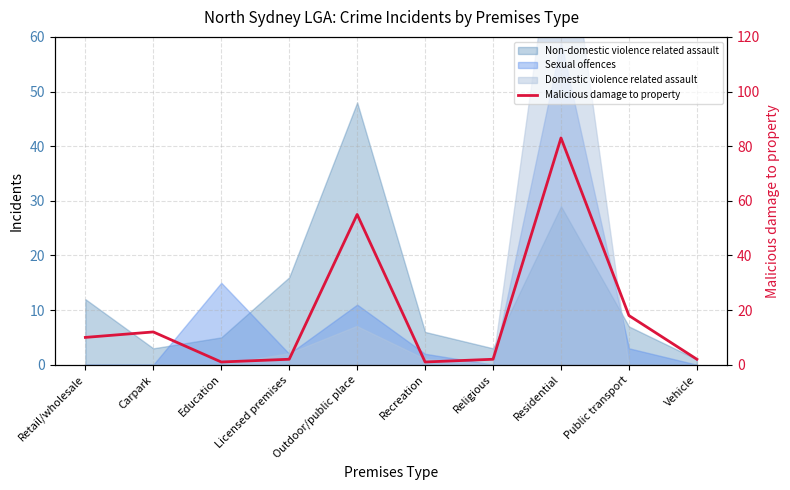

List the labels in order of value, smallest first.

Education, Recreation, Licensed premises, Religious, Vehicle, Retail/wholesale, Carpark, Public transport, Outdoor/public place, Residential